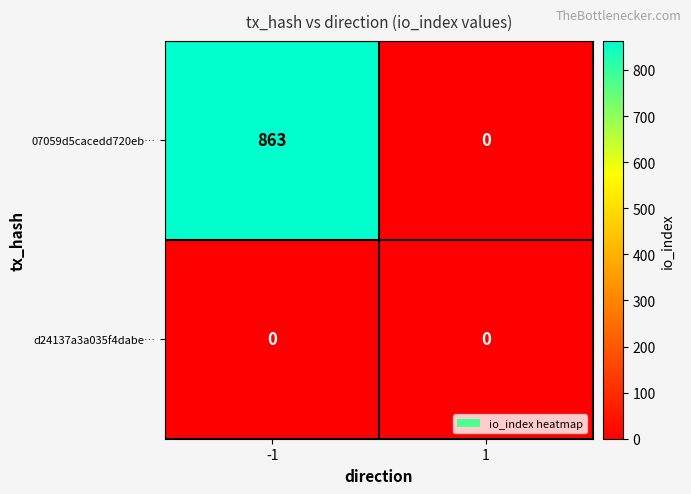

True or false: 07059d5cacedd720eb… has a value of -276 at 1.

False